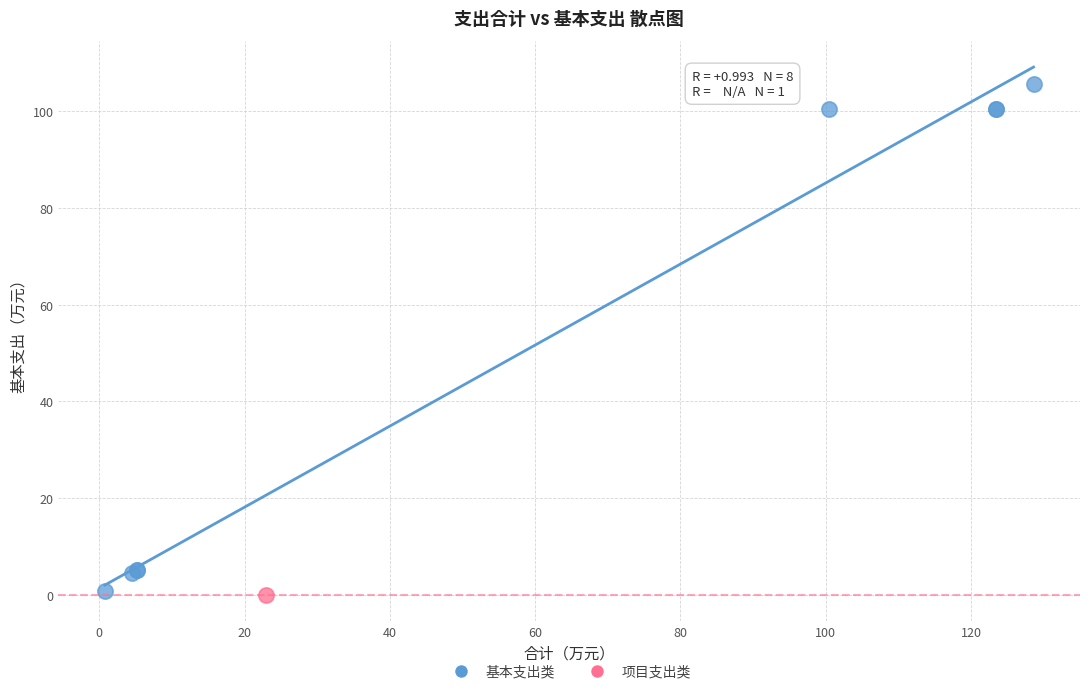

What are all the series names shown in the legend?

基本支出类, 项目支出类